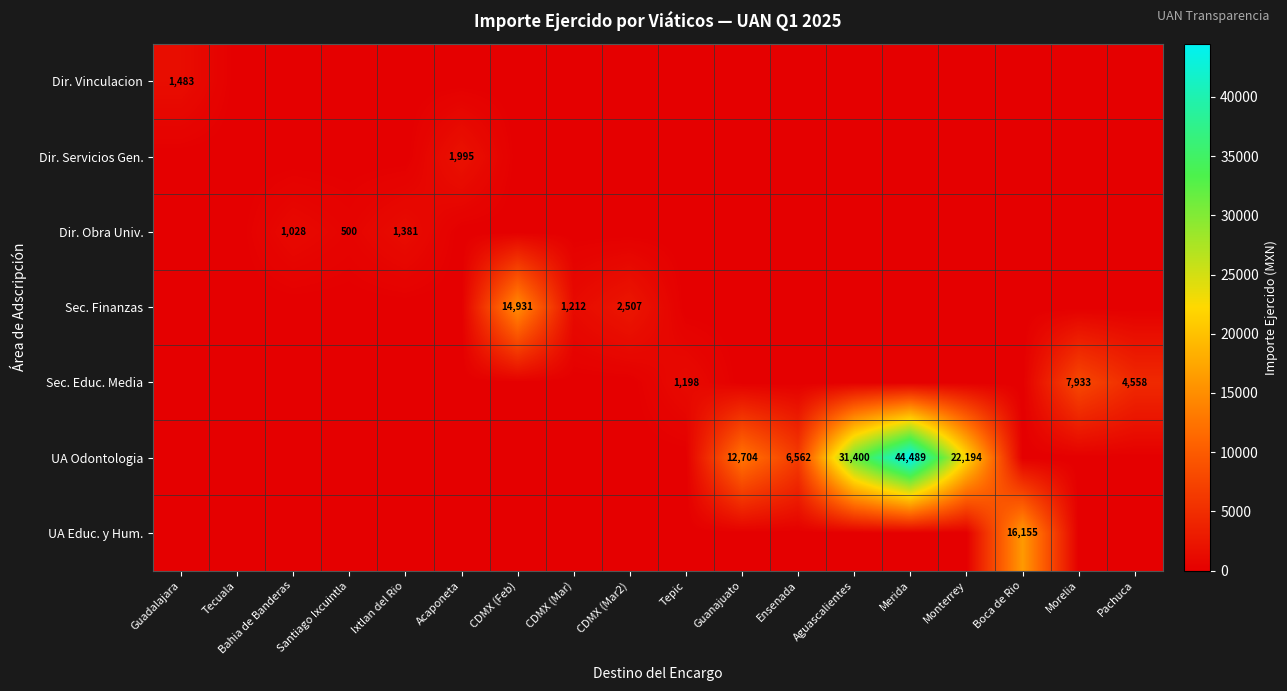

The value of UA Educ. y Hum. at Boca de Rio is 16155. True or false?

True